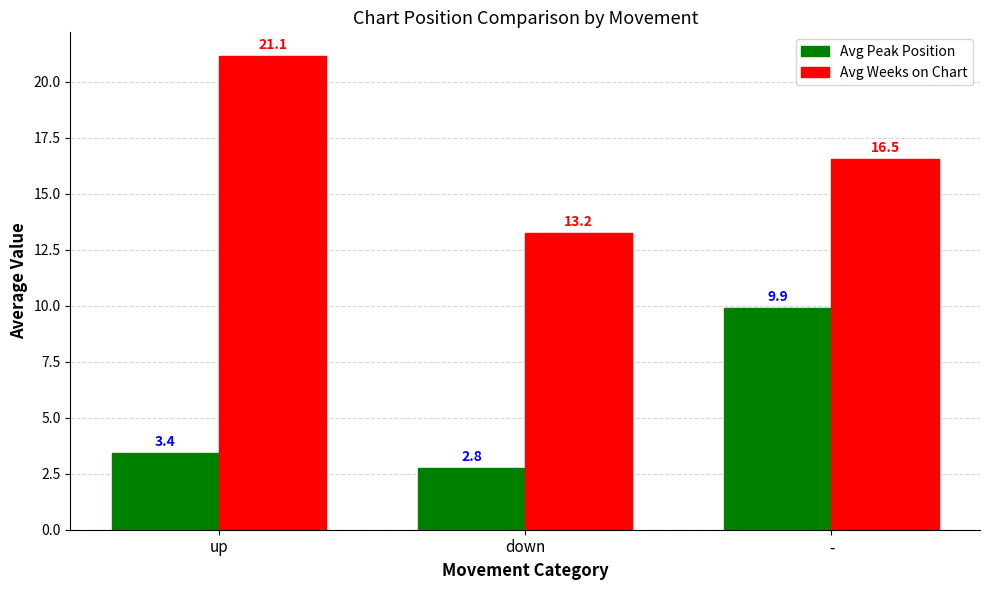

Where does the Avg Peak Position series first go above 3?

up